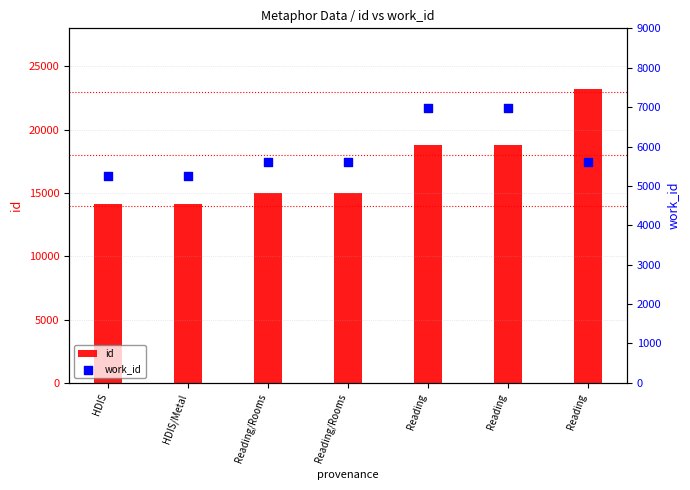

Which series has the largest Y range (max minus min)?

id